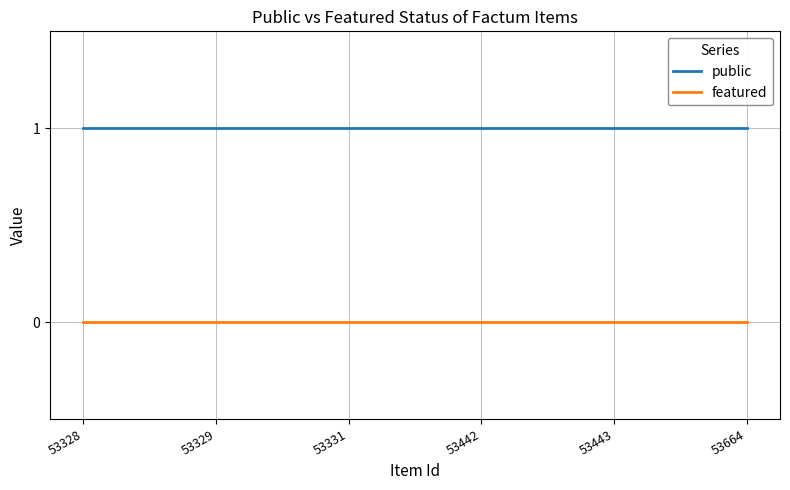

List the series in order of their overall mean, highest first.

public, featured